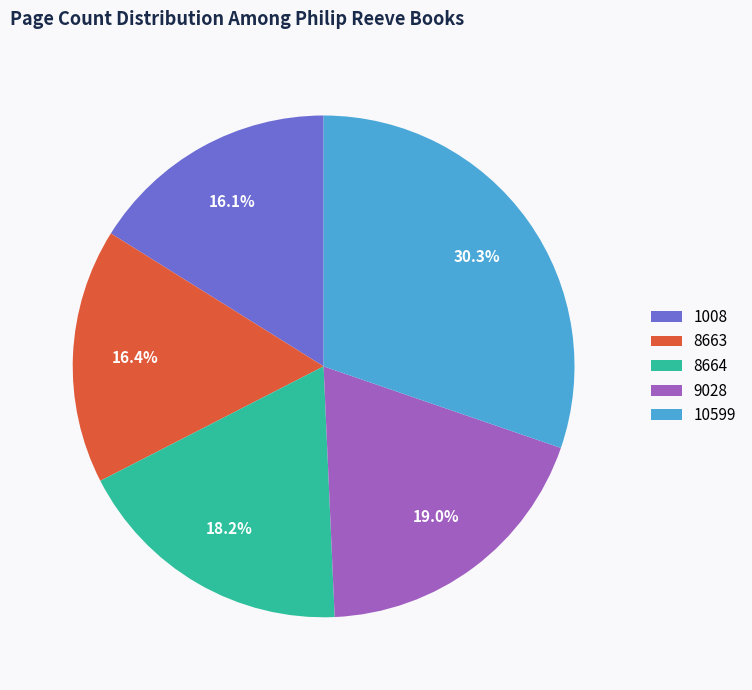

Which slice is the largest?

10599